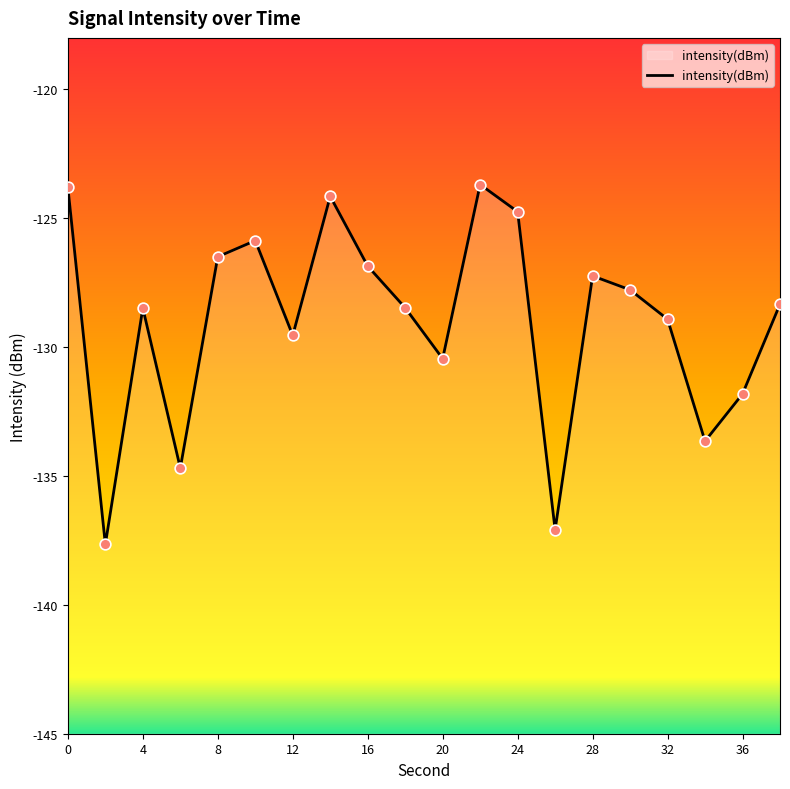

Between 20 and 28, which is larger?

28